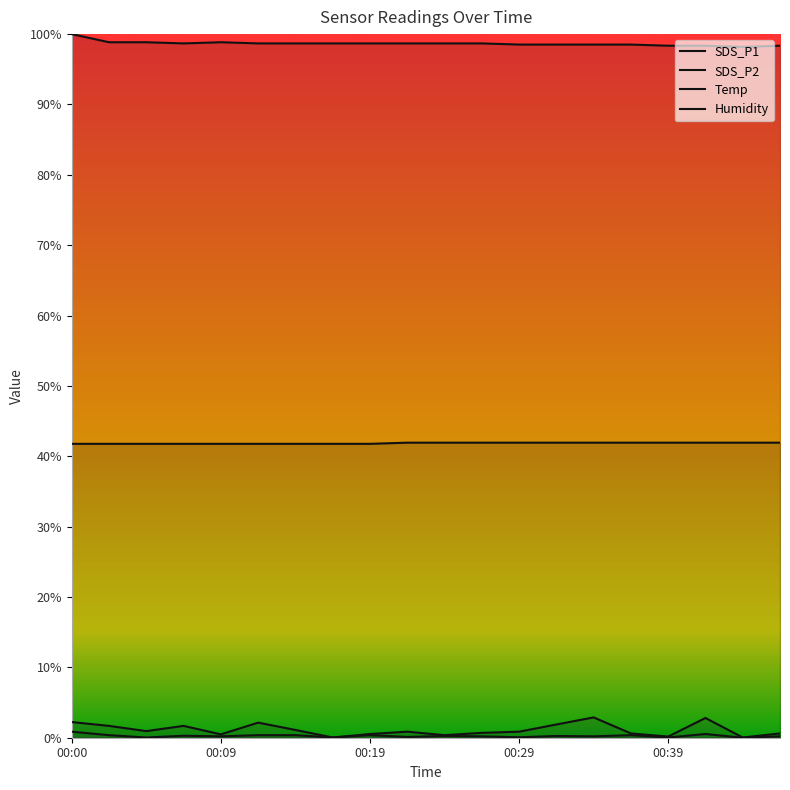

Where is the first local minimum for Humidity?

00:07